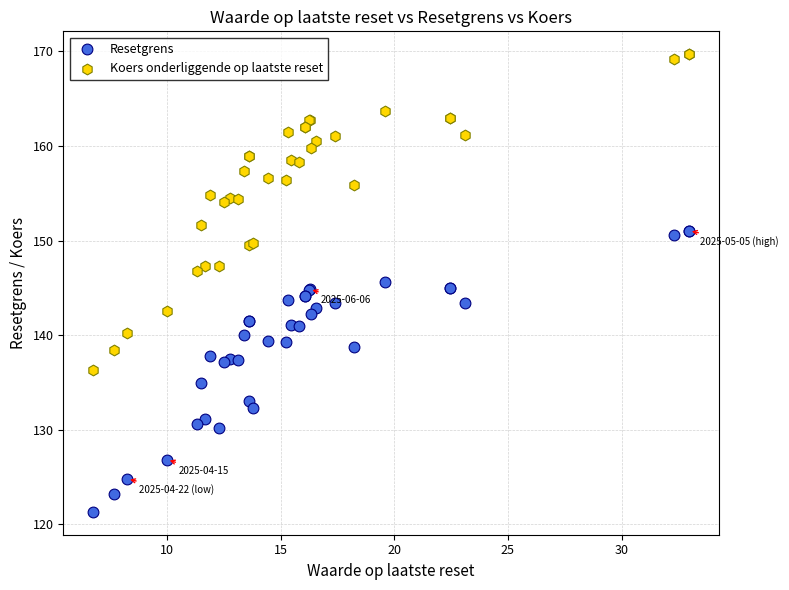

Which series has the widest spread of Y values?

Koers onderliggende op laatste reset